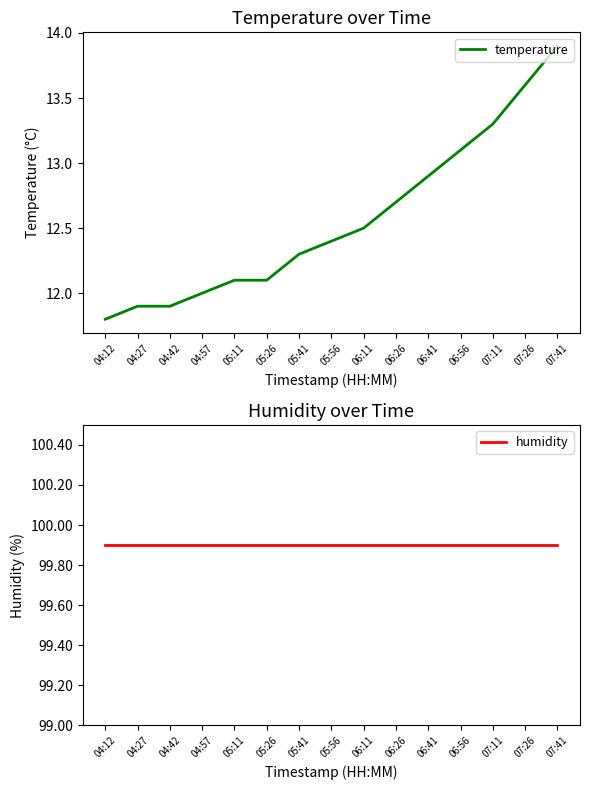

Read the humidity value at 05:11.

99.9